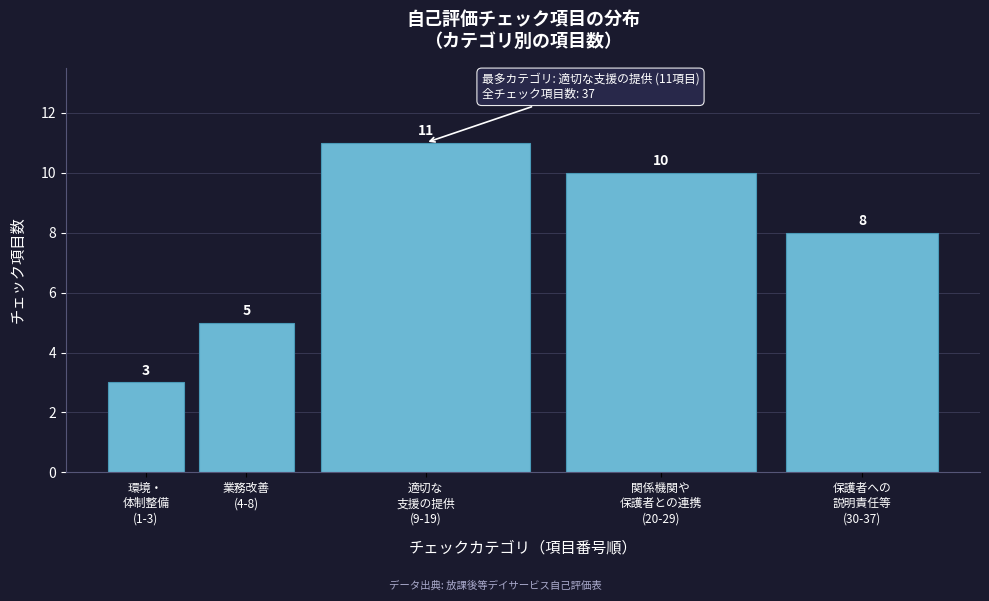

Reading right to left, extract all data points from this chart.

8	10	11	5	3